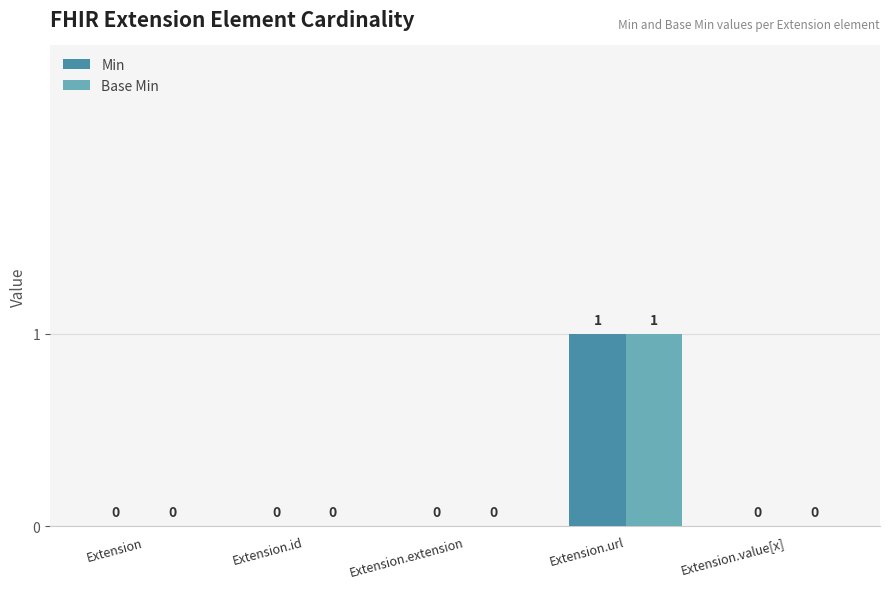

At which category is the sum across all series the highest?

Extension.url